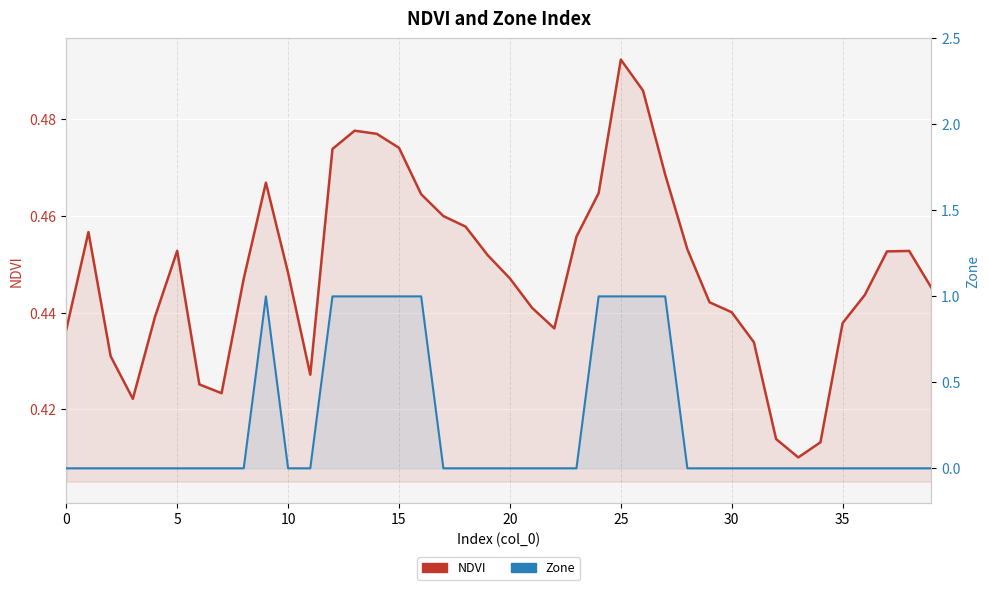

At which category is the sum across all series the highest?

25